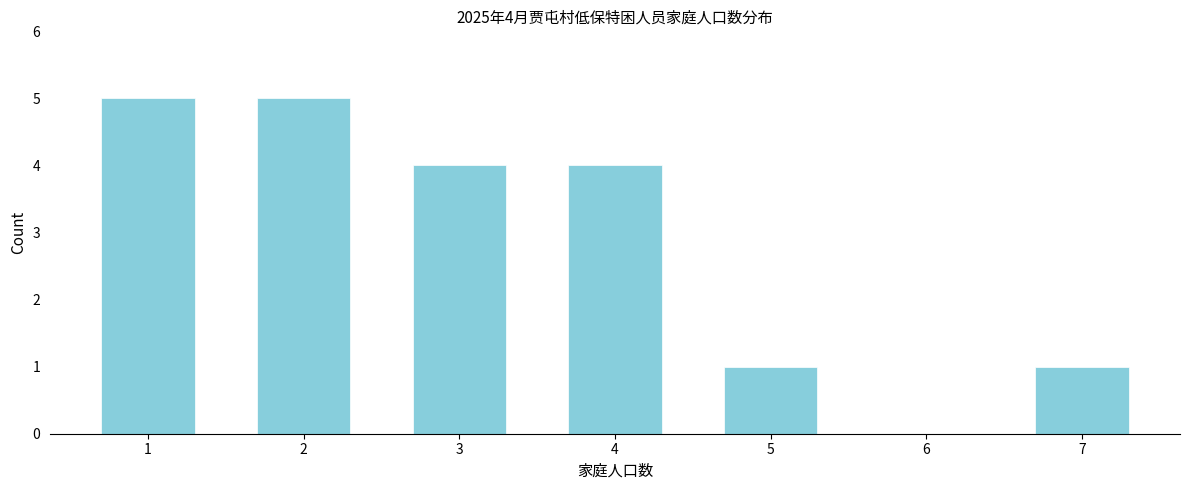

Reading left to right, what are all the values shown in this chart?

1=5	2=5	3=4	4=4	5=1	6=0	7=1